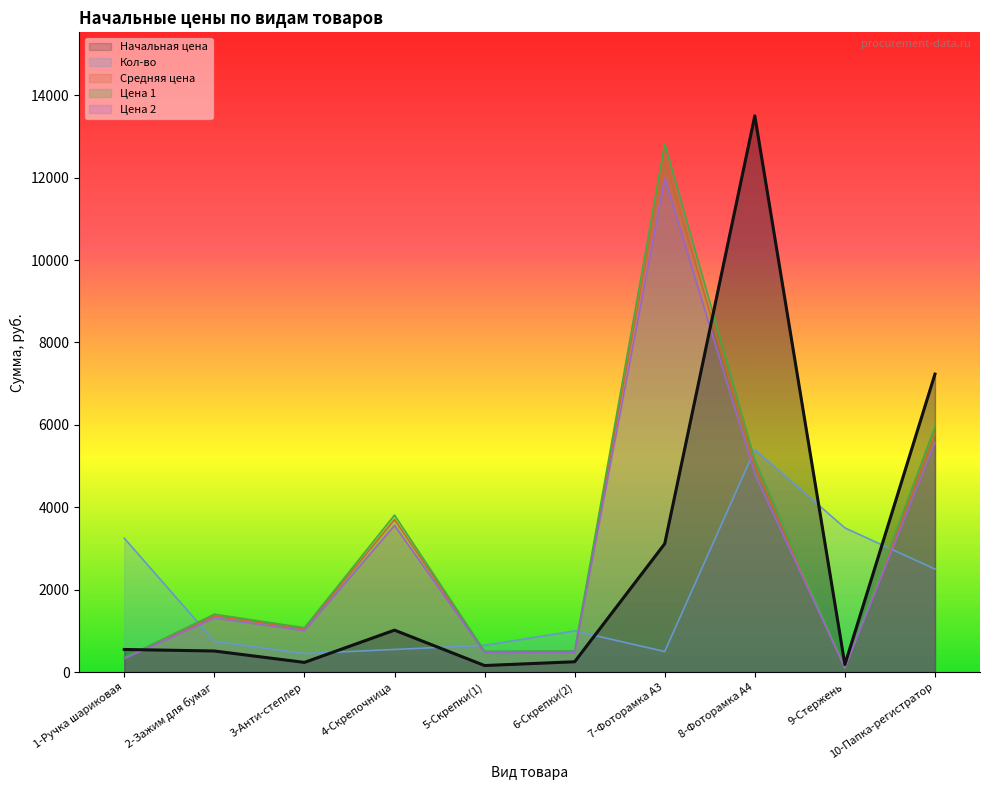

The value of Цена 2 at 6-Скрепки(2) is 483.2. True or false?

True